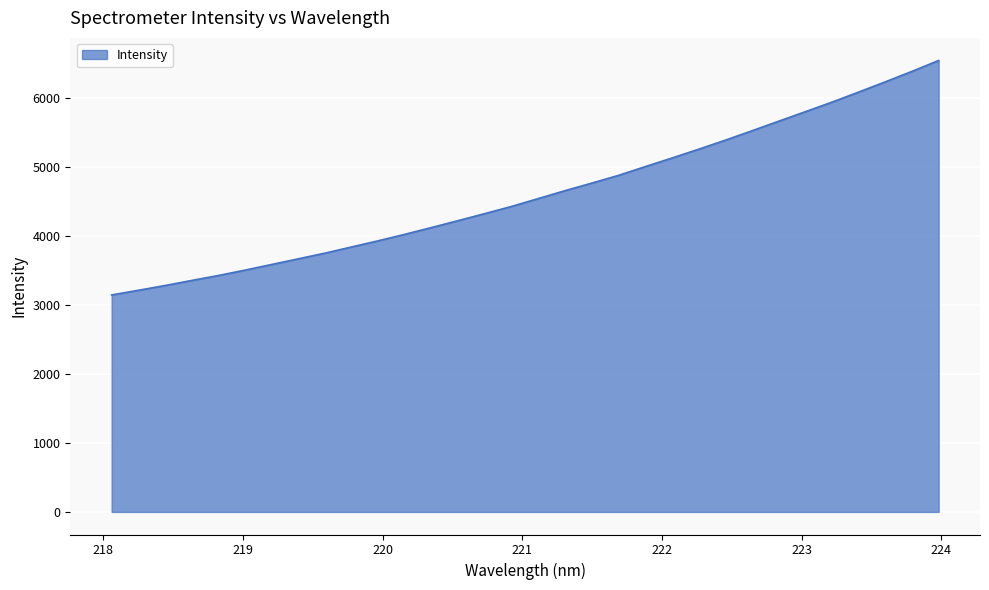

How many series are shown in this chart?

1